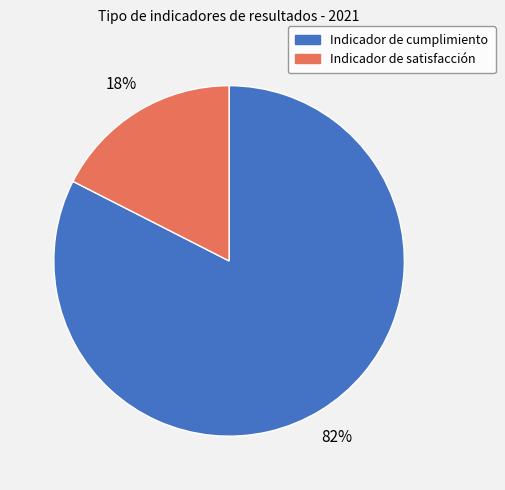

How many slices are in this pie chart?

2